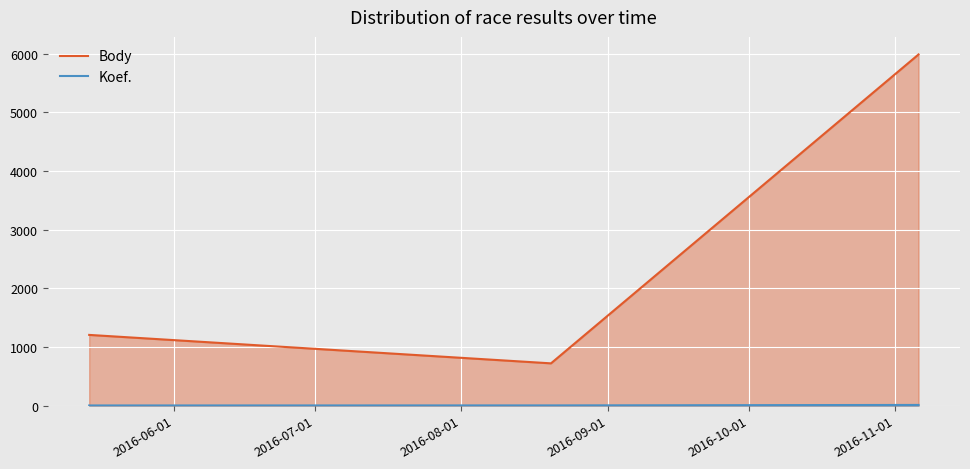

How many lines are shown in the chart?

2